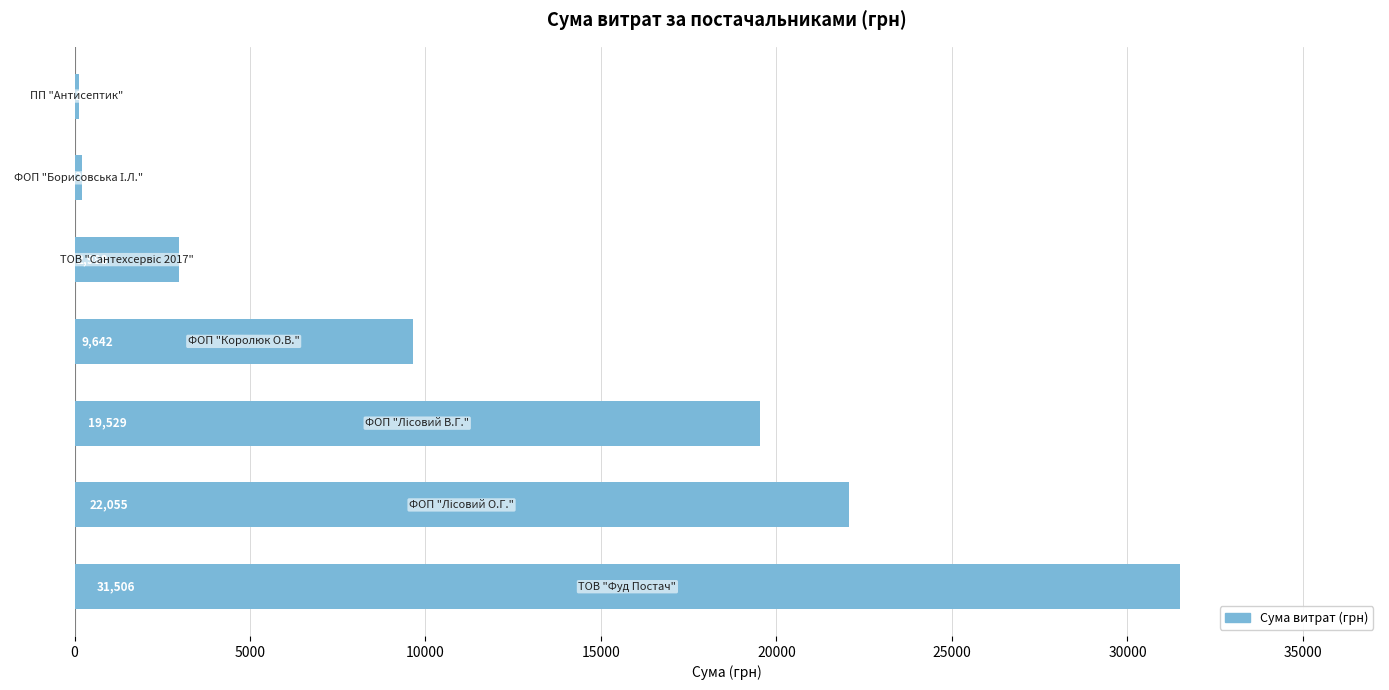

What is the minimum value shown in the chart?

135.0